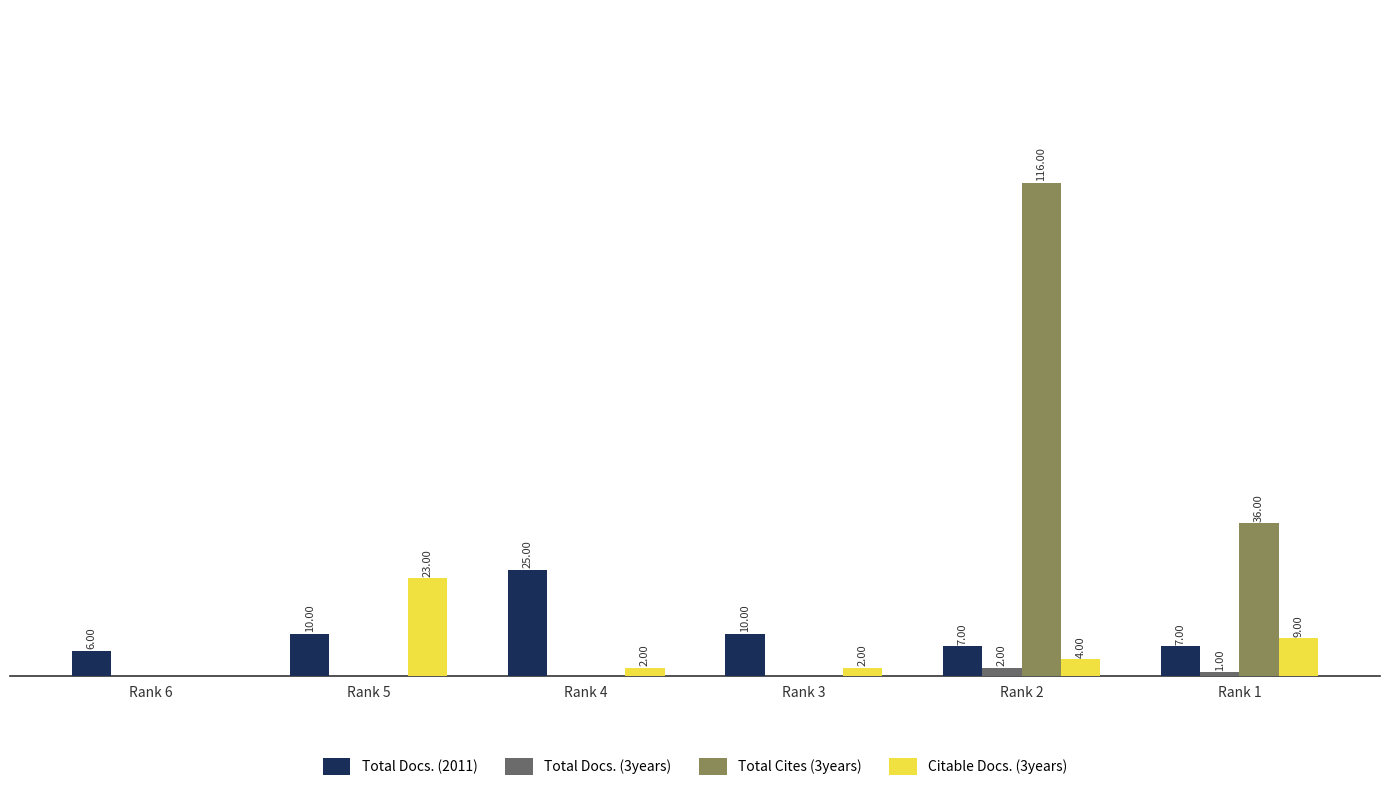

Between Rank 4 and Rank 1, which series saw the biggest shift?

Total Cites (3years)